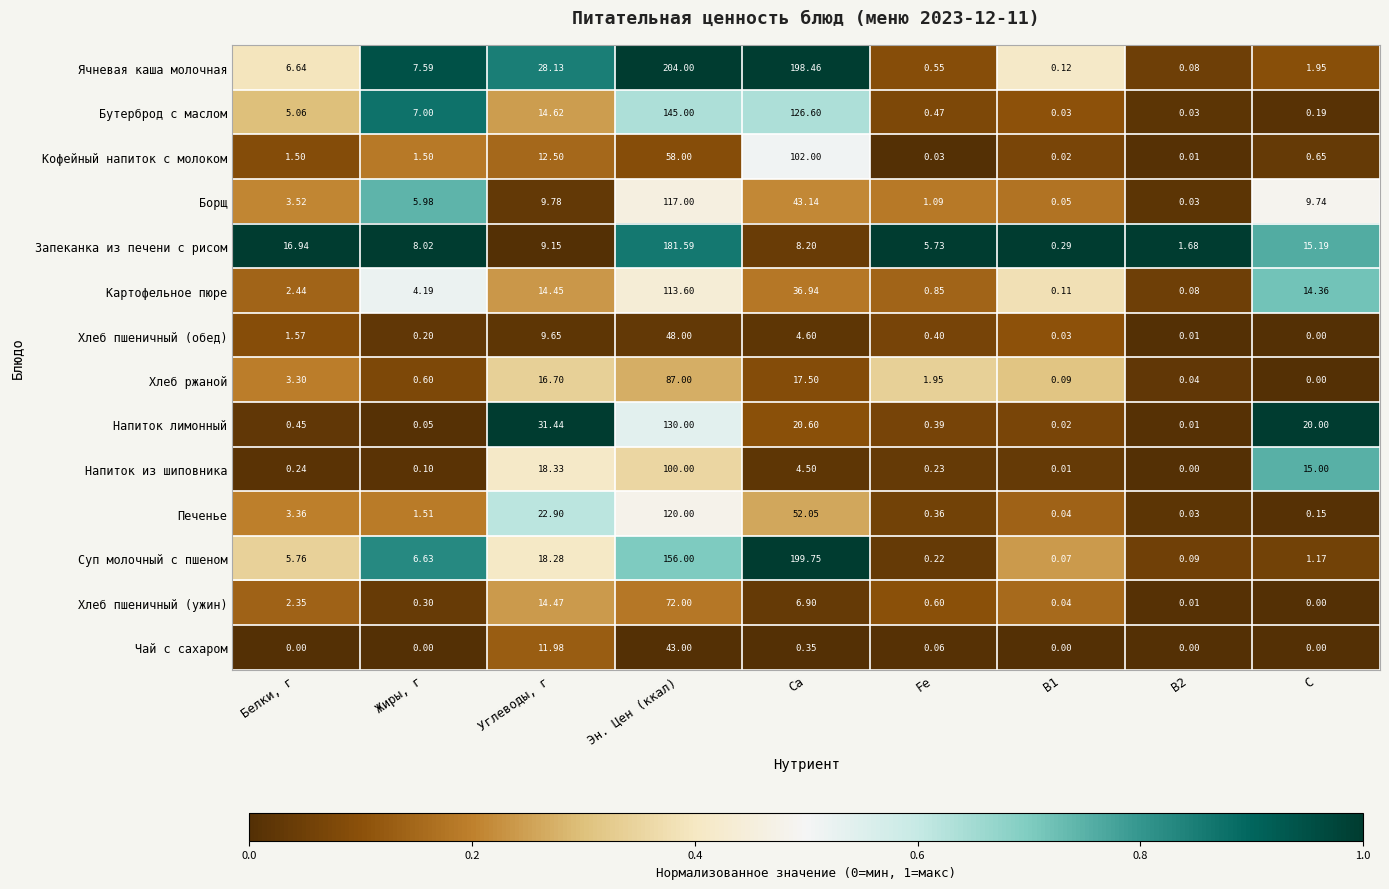

List the series in order of their peak value, highest first.

Ячневая каша молочная, Суп молочный с пшеном, Запеканка из печени с рисом, Бутерброд с маслом, Напиток лимонный, Печенье, Борщ, Картофельное пюре, Кофейный напиток с молоком, Напиток из шиповника, Хлеб ржаной, Хлеб пшеничный (ужин), Хлеб пшеничный (обед), Чай с сахаром